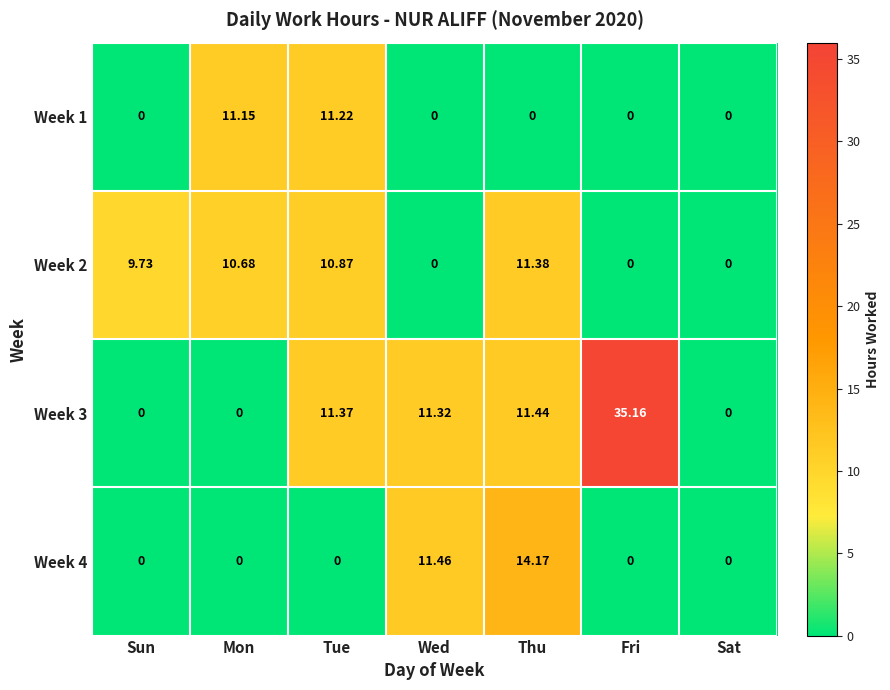

At which category does the chart reach its peak across all series?

Fri